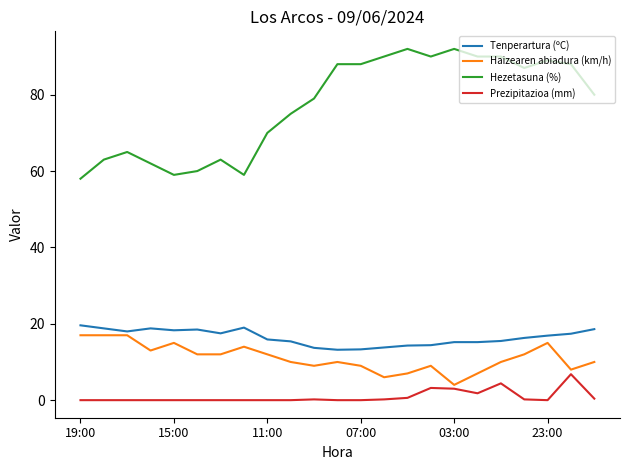

True or false: Tenperartura (ºC) and Prezipitazioa (mm) cross at least once.

False